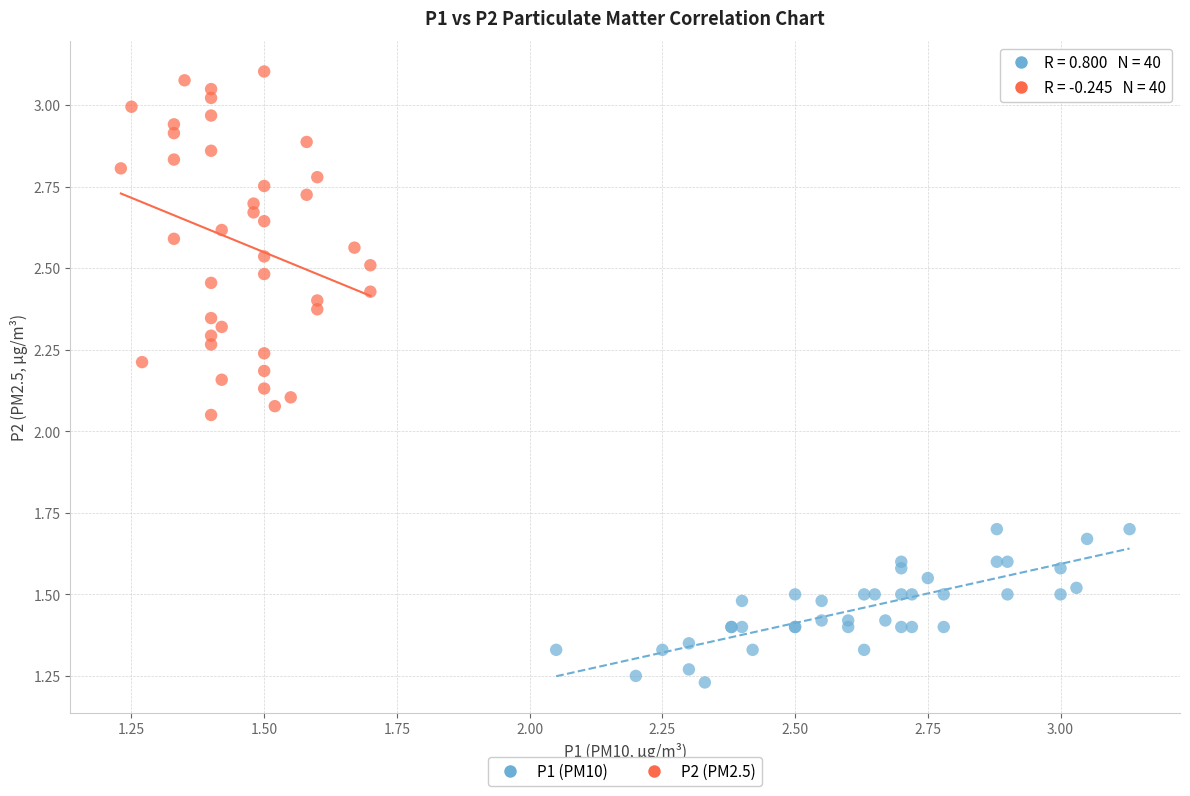

What are all the series names shown in the legend?

P1 (PM10), P2 (PM2.5)